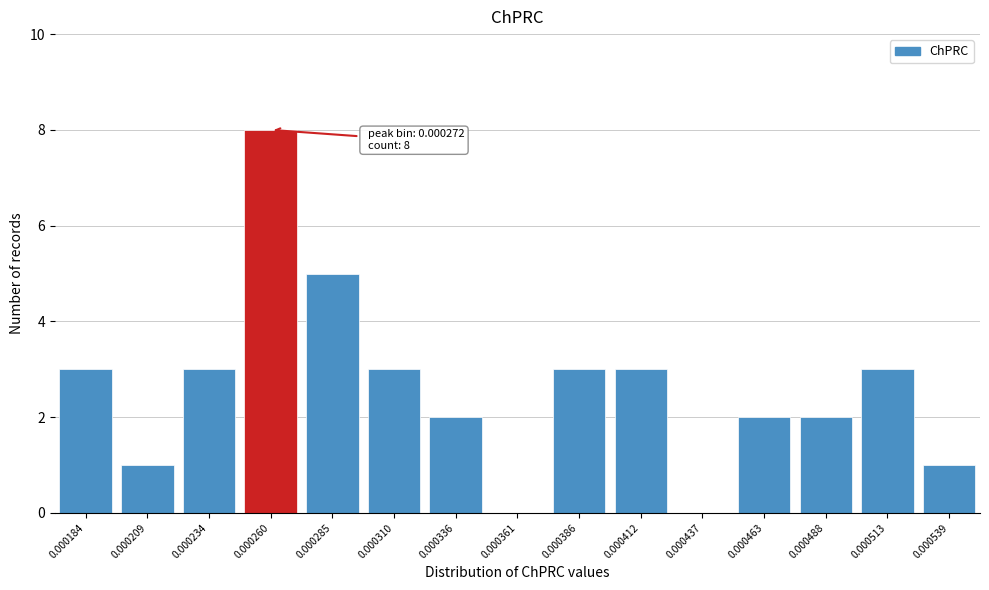

Reading left to right, what are all the values shown in this chart?

0.000184=3	0.000209=1	0.000234=3	0.000260=8	0.000285=5	0.000310=3	0.000336=2	0.000361=0	0.000386=3	0.000412=3	0.000437=0	0.000463=2	0.000488=2	0.000513=3	0.000539=1